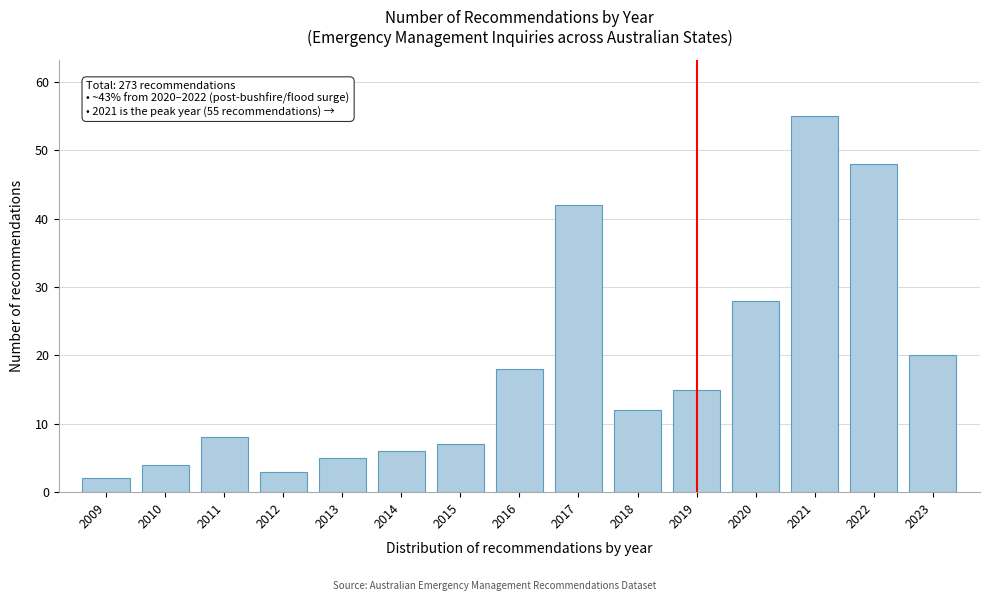

Reading left to right, list all the values displayed in this chart.

2	4	8	3	5	6	7	18	42	12	15	28	55	48	20